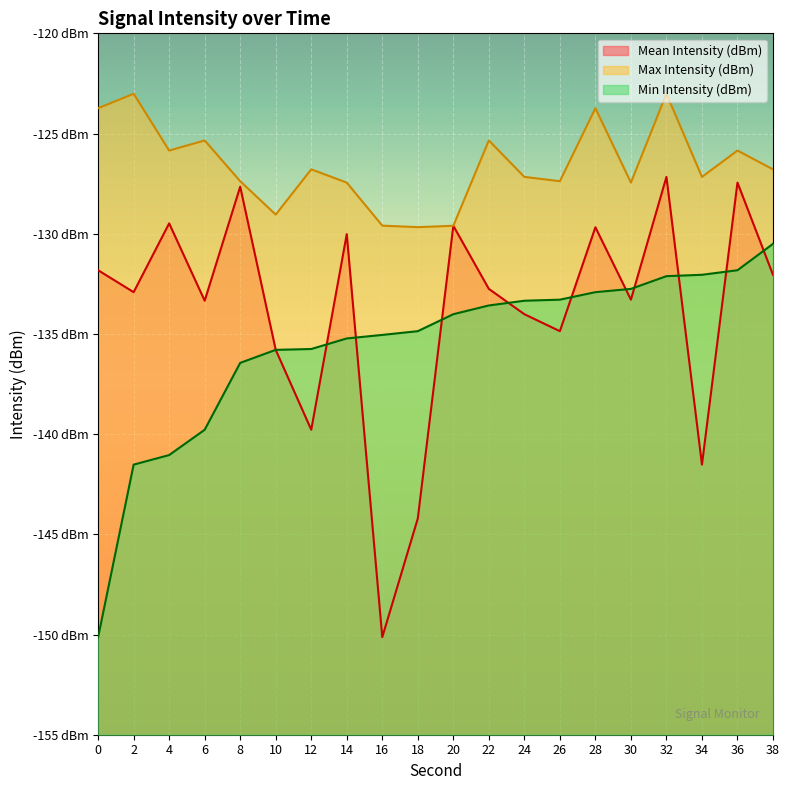

What is the lowest value of the Mean Intensity (dBm) series?

-150.1